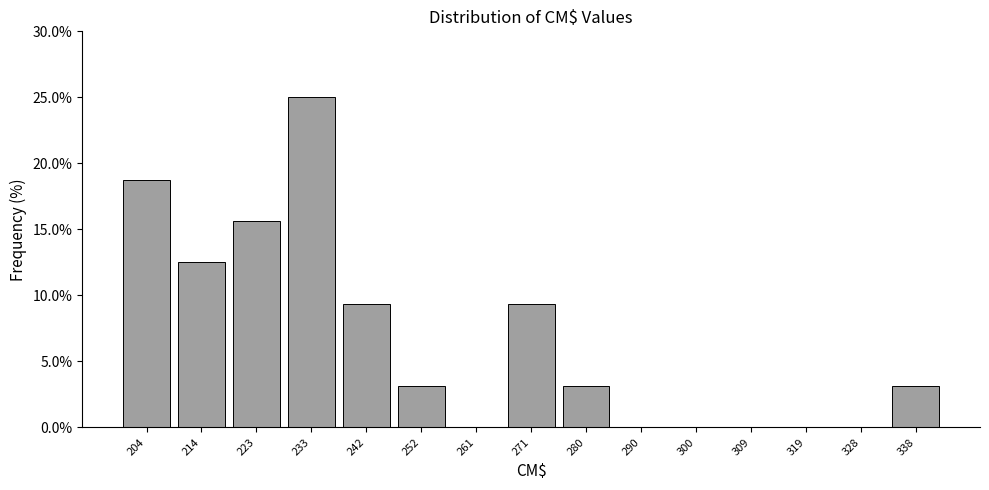

How tall is the bar that spans 238 to 247 on the x-axis? Neither the bar edges nor the heights are printed on the chart, so give them approximately, as read against the axes.

9.5